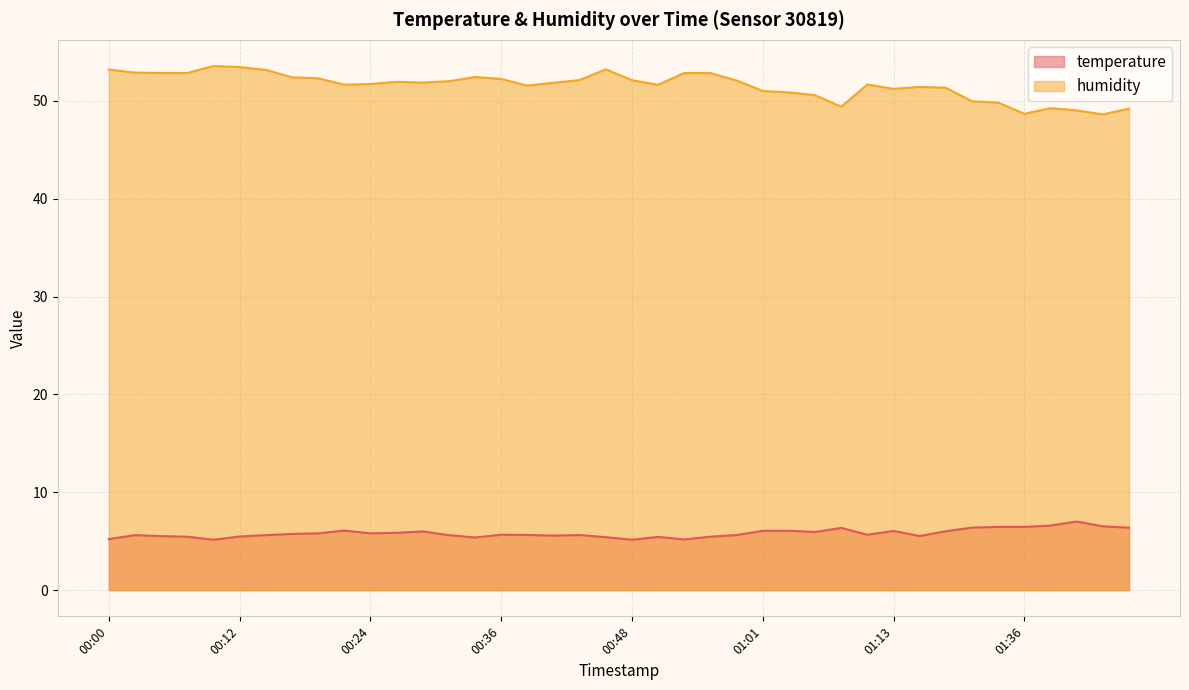

True or false: humidity and temperature intersect in this chart.

False